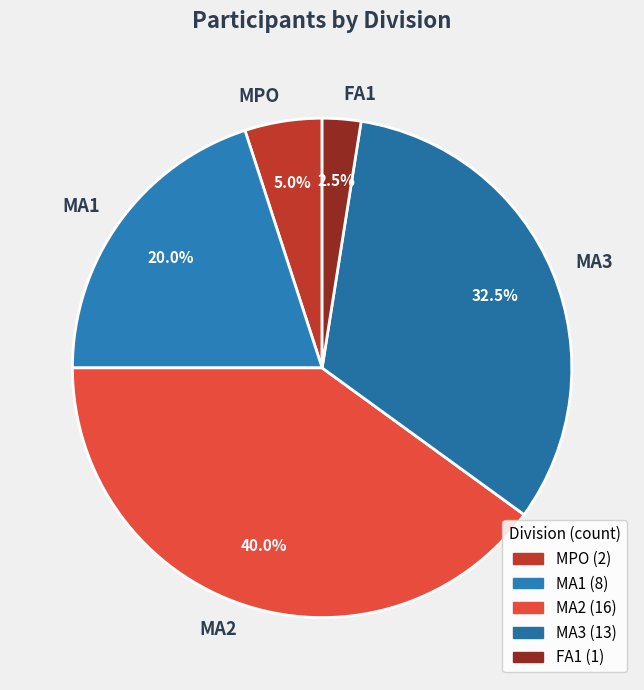

Rank the categories by value from lowest to highest.

FA1, MPO, MA1, MA3, MA2